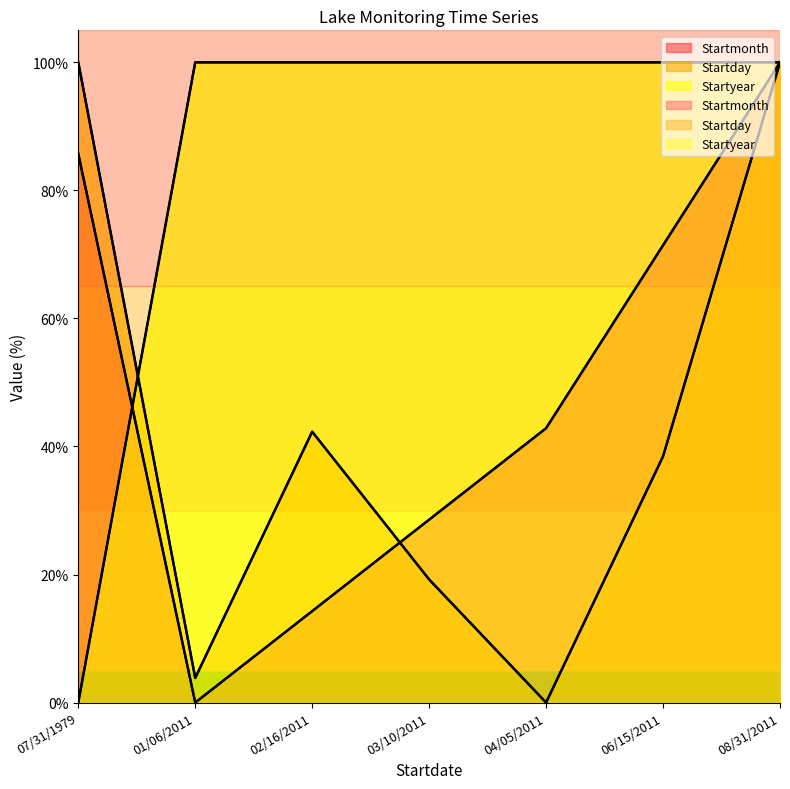

How many series are shown in this chart?

3